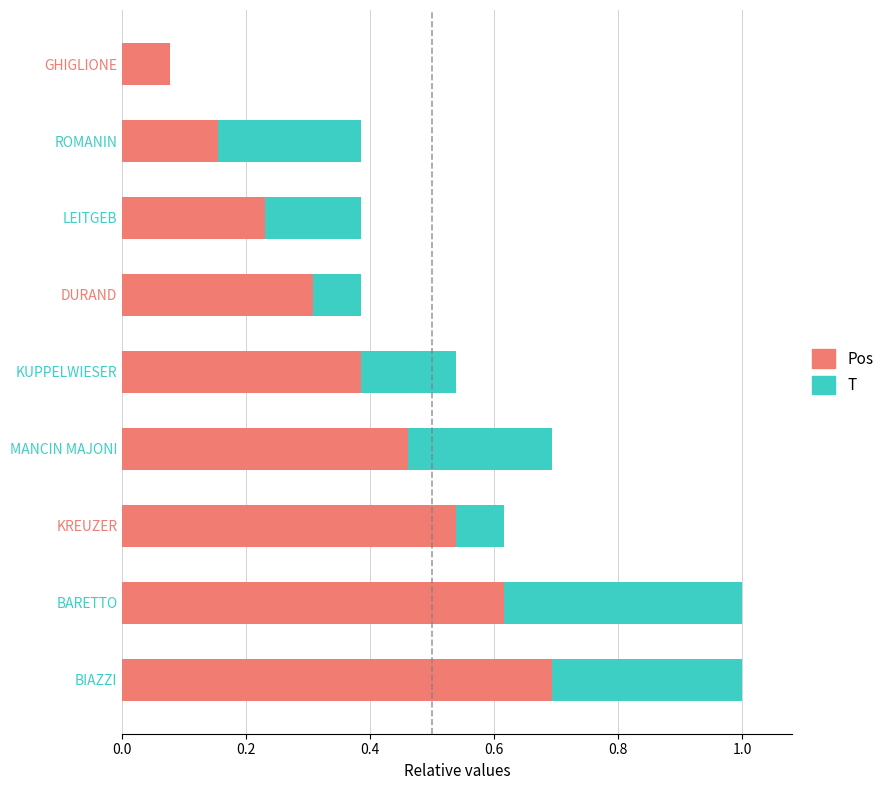

What is the total value across all series at MANCIN MAJONI?

0.7